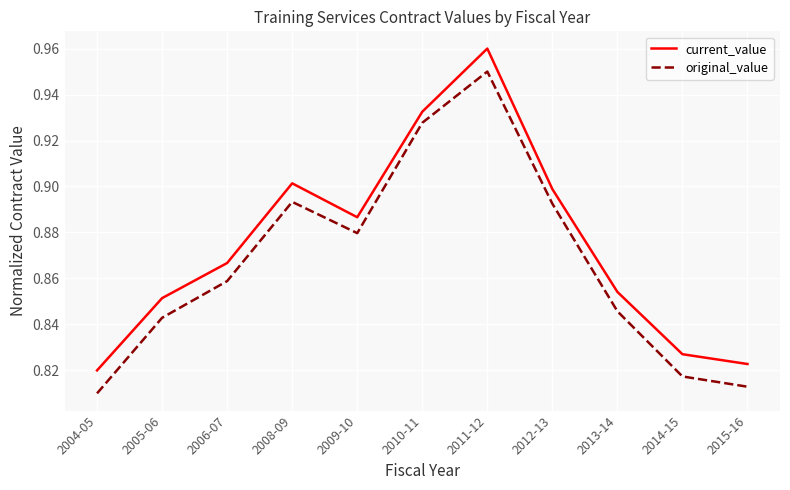

Between 2005-06 and 2014-15, which series saw the biggest shift?

original_value